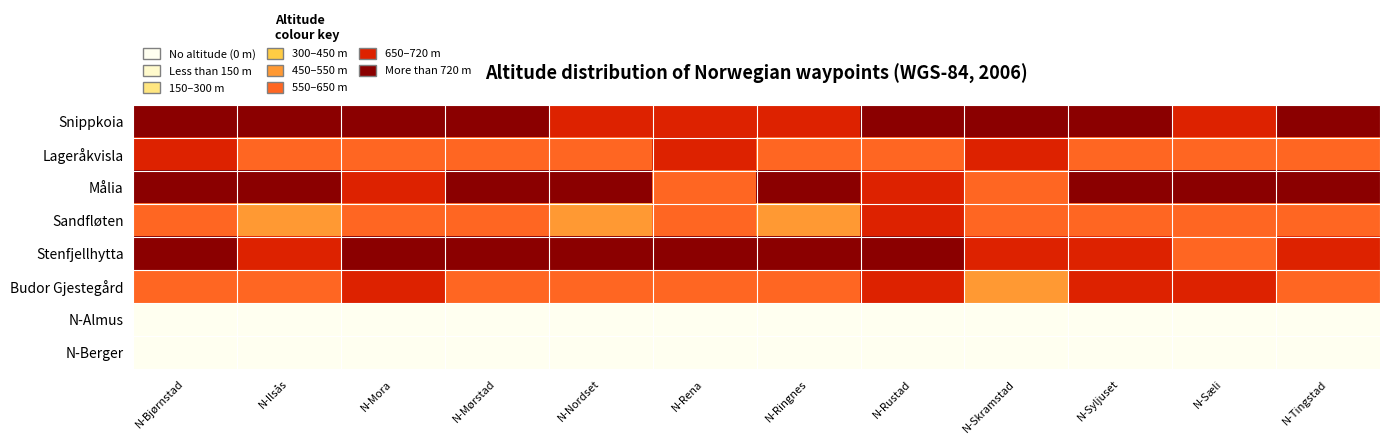

List the series in order of their peak value, lowest first.

N-Almus, N-Berger, Sandfløten, Lageråkvisla, Budor Gjestegård, Målia, Stenfjellhytta, Snippkoia